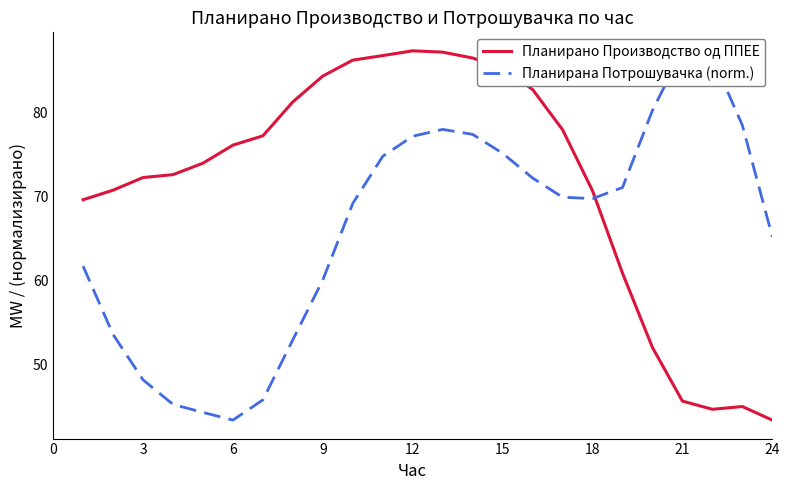

What is the minimum value for Планирано Производство од ППЕЕ?

43.4